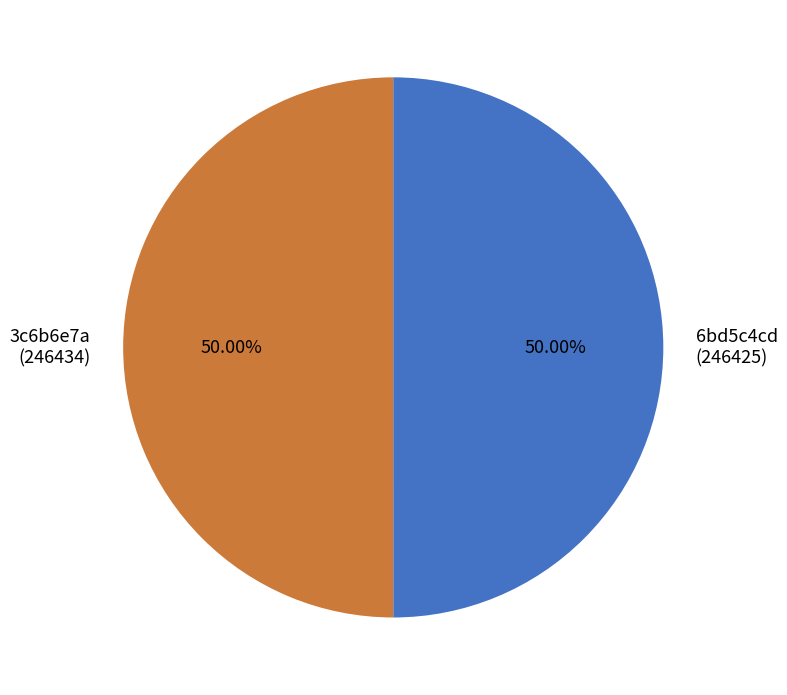

How many segments does this pie chart have?

2